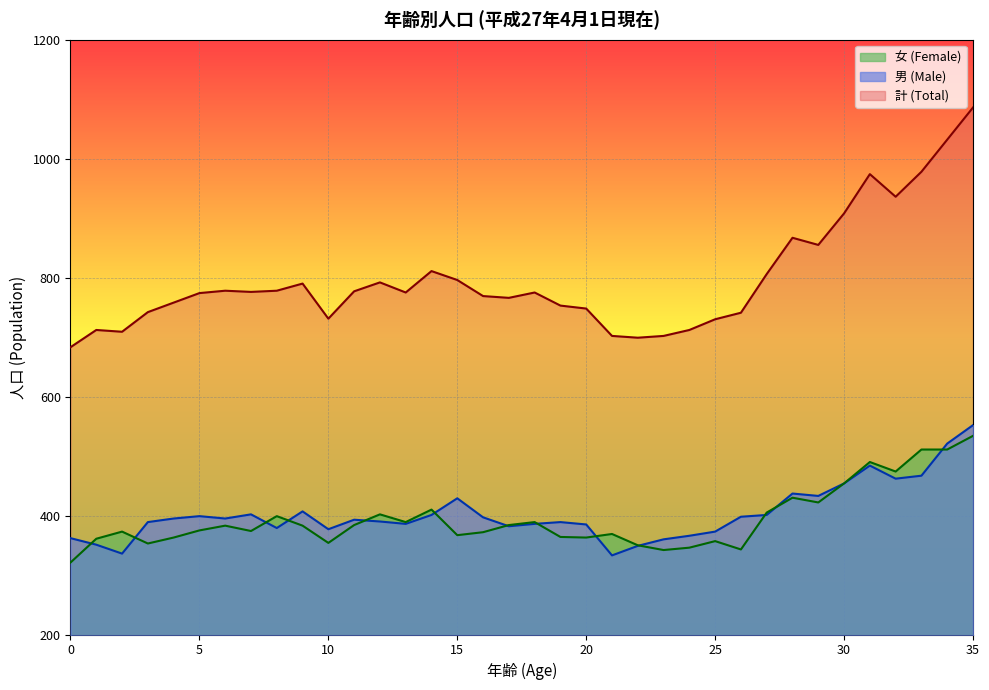

What is the value of the 男 (Male) point at the 32nd from the left?

484